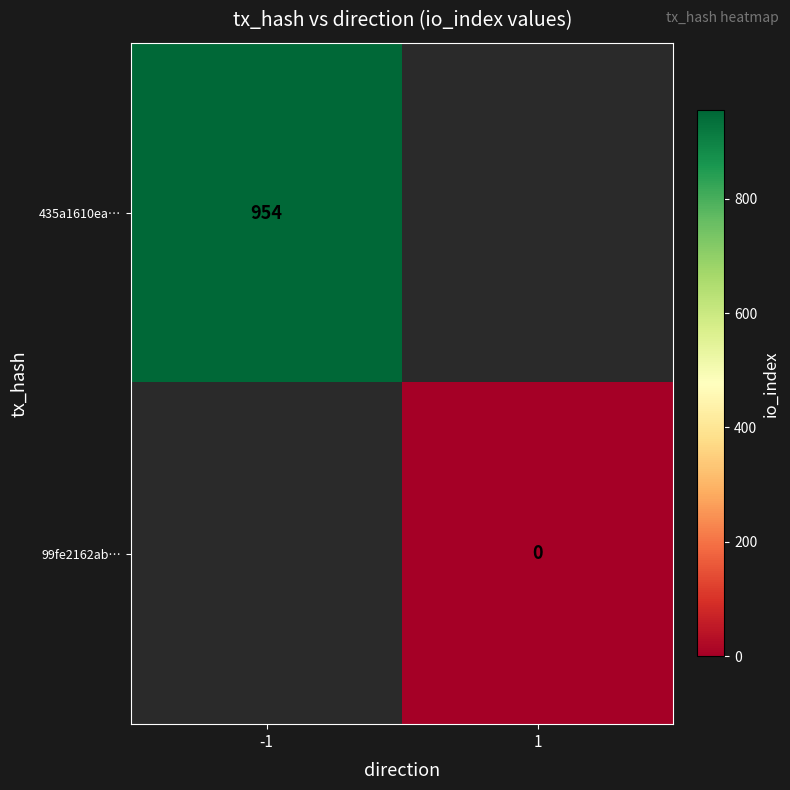

Is it true that 435a1610ea… equals 954 at -1?

True